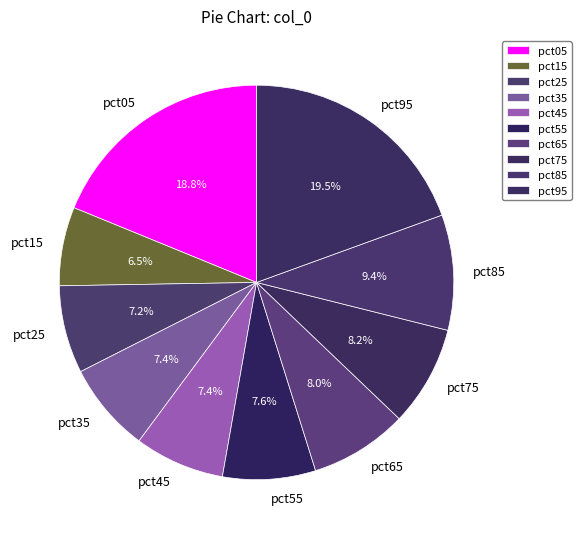

Is pct55 the majority of the pie?

No